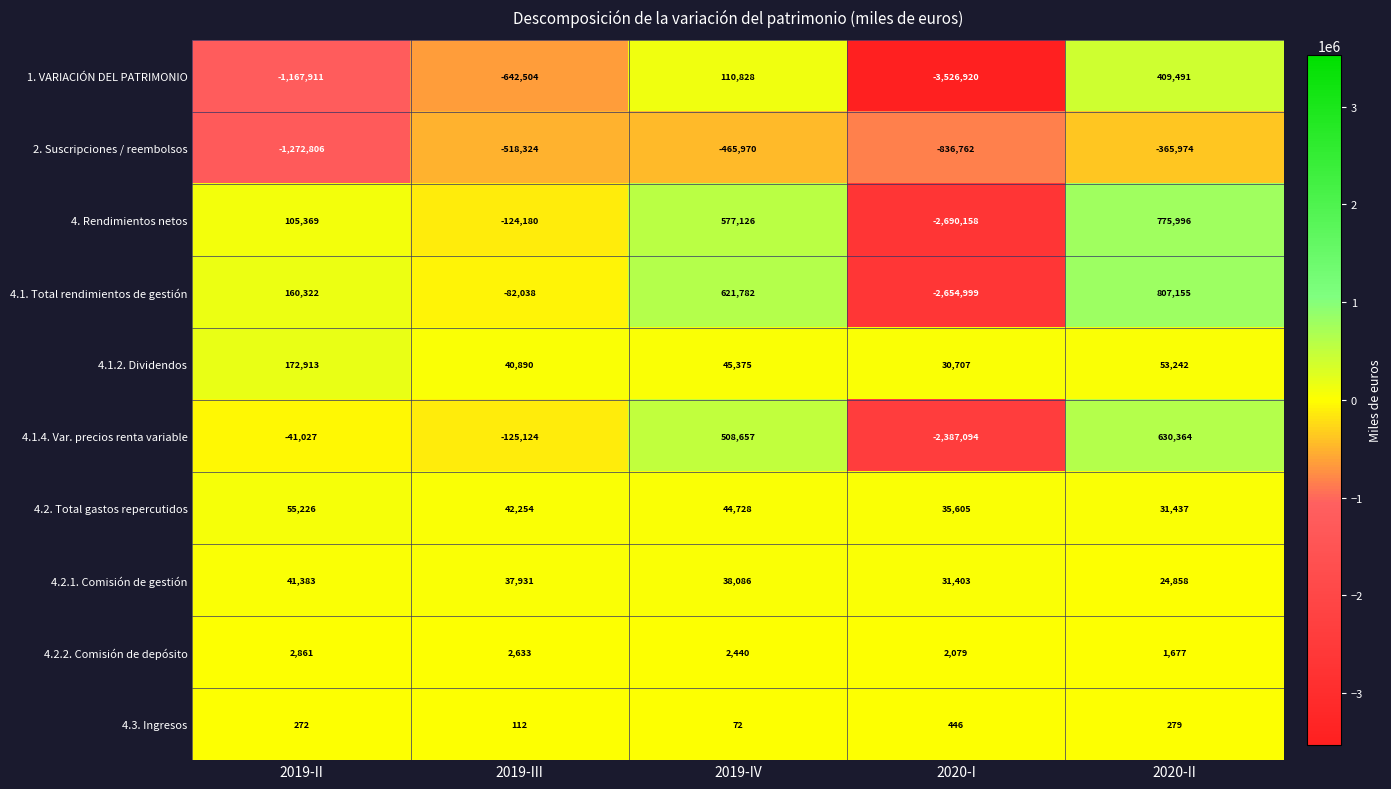

At which category is the sum across all series the highest?

2020-II